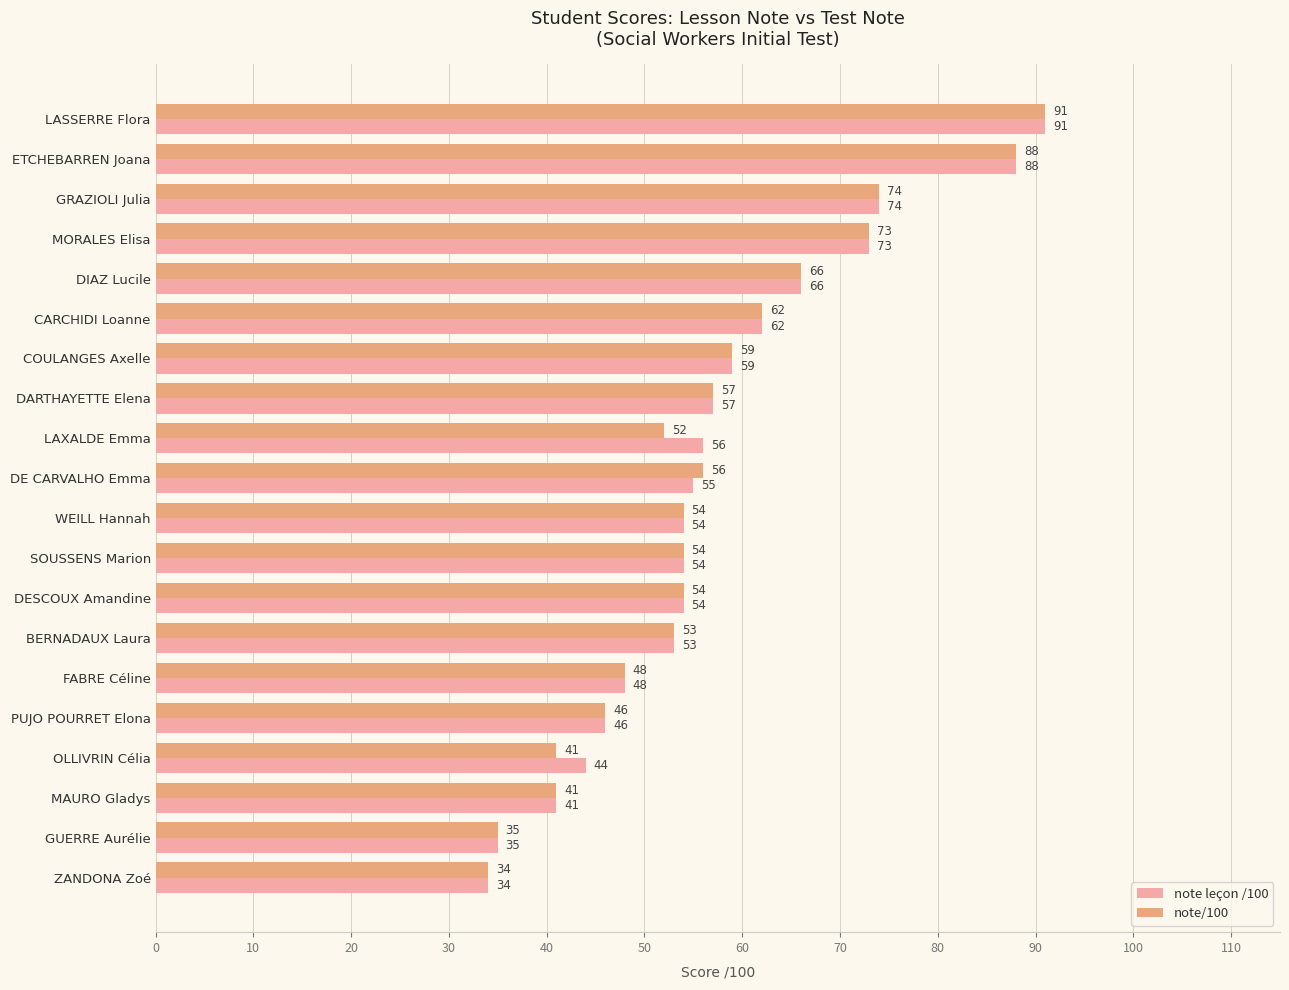

What are all the series names shown in the legend?

note leçon /100, note/100